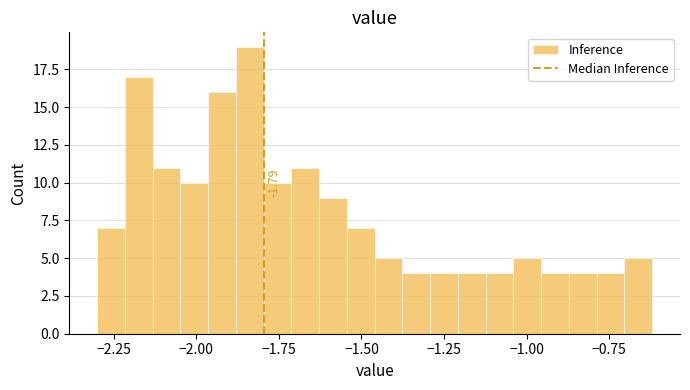

Around what value on the x-axis is the tallest bar? Give the approximate position of its centre, as read against the axis.

-1.85